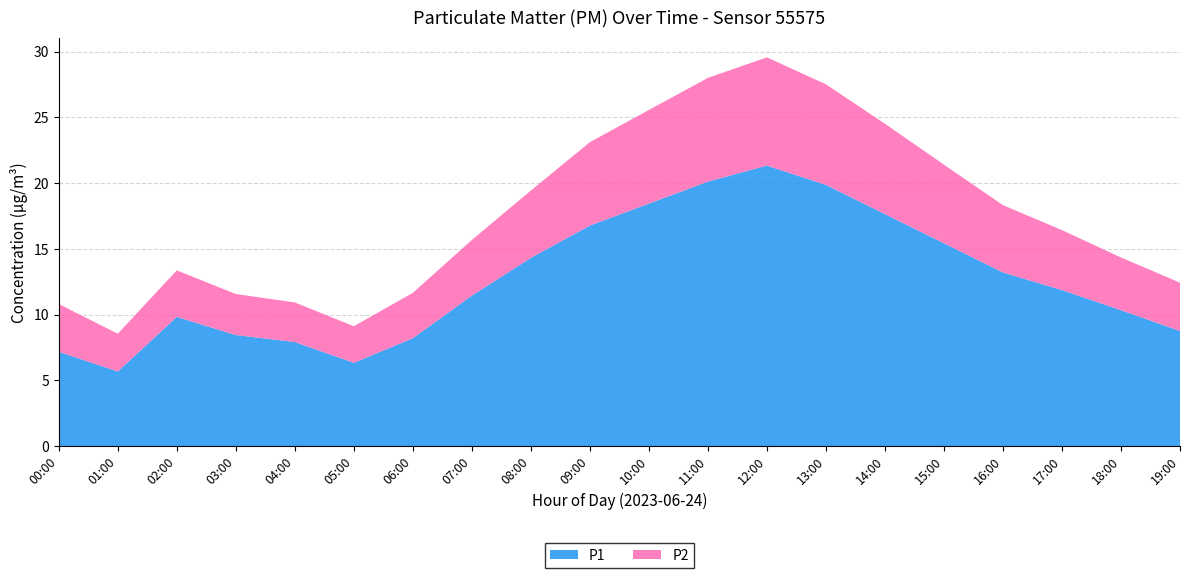

Reading right to left, what are all the values shown in this chart?

P1: 19:00=8.8	18:00=10.3	17:00=11.9	16:00=13.2	15:00=15.4	14:00=17.6	13:00=19.9	12:00=21.3	11:00=20.1	10:00=18.4	09:00=16.8	08:00=14.3	07:00=11.4	06:00=8.2	05:00=6.3	04:00=7.9	03:00=8.4	02:00=9.8	01:00=5.7	00:00=7.2
P2: 19:00=3.7	18:00=4.0	17:00=4.6	16:00=5.1	15:00=6.0	14:00=6.9	13:00=7.7	12:00=8.2	11:00=7.9	10:00=7.1	09:00=6.3	08:00=5.1	07:00=4.2	06:00=3.5	05:00=2.8	04:00=3.0	03:00=3.1	02:00=3.5	01:00=2.9	00:00=3.6